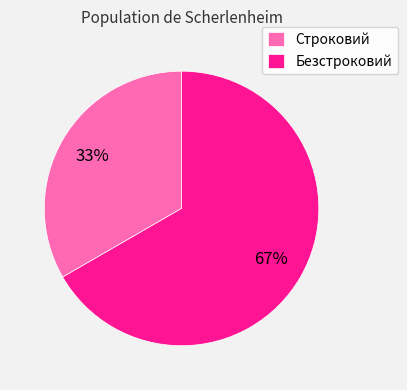

To the nearest percent, what is the combined percentage of Безстроковий and Строковий?

100%